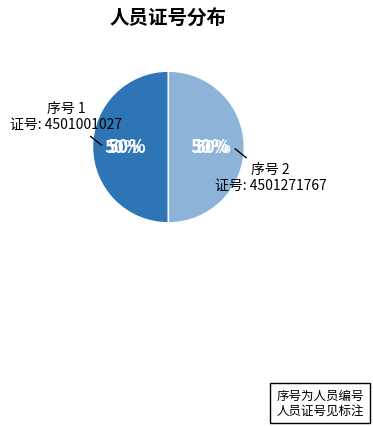

To the nearest percent, what percentage of the pie is 1?

50%